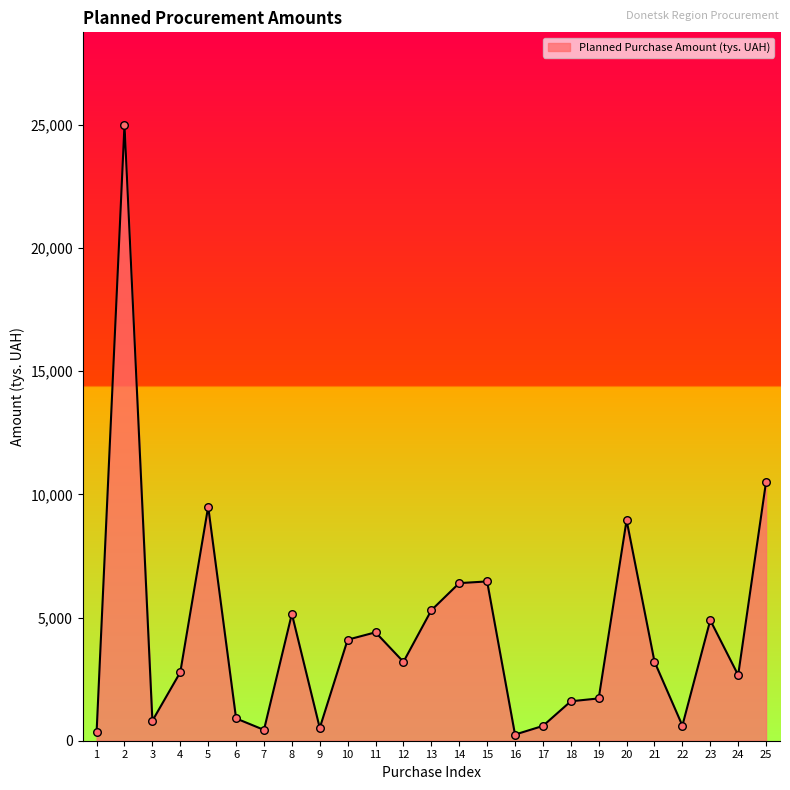

What is the change in value from 5 to 12?

-6300.0